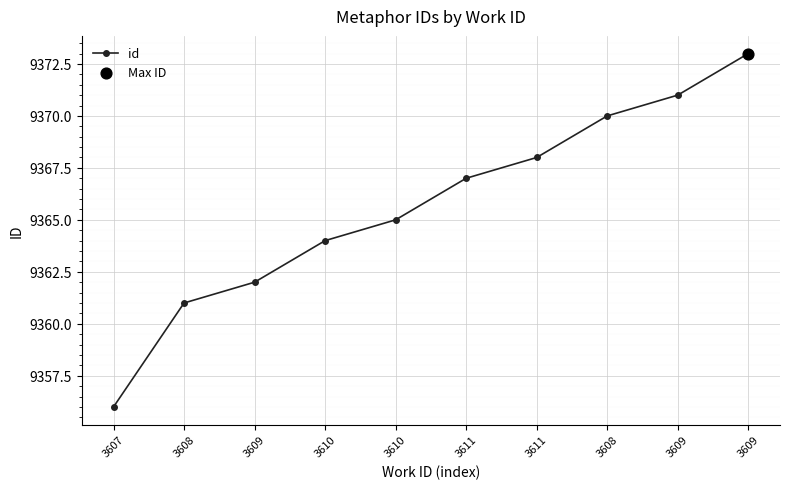

Does the chart have visible grid lines?

Yes